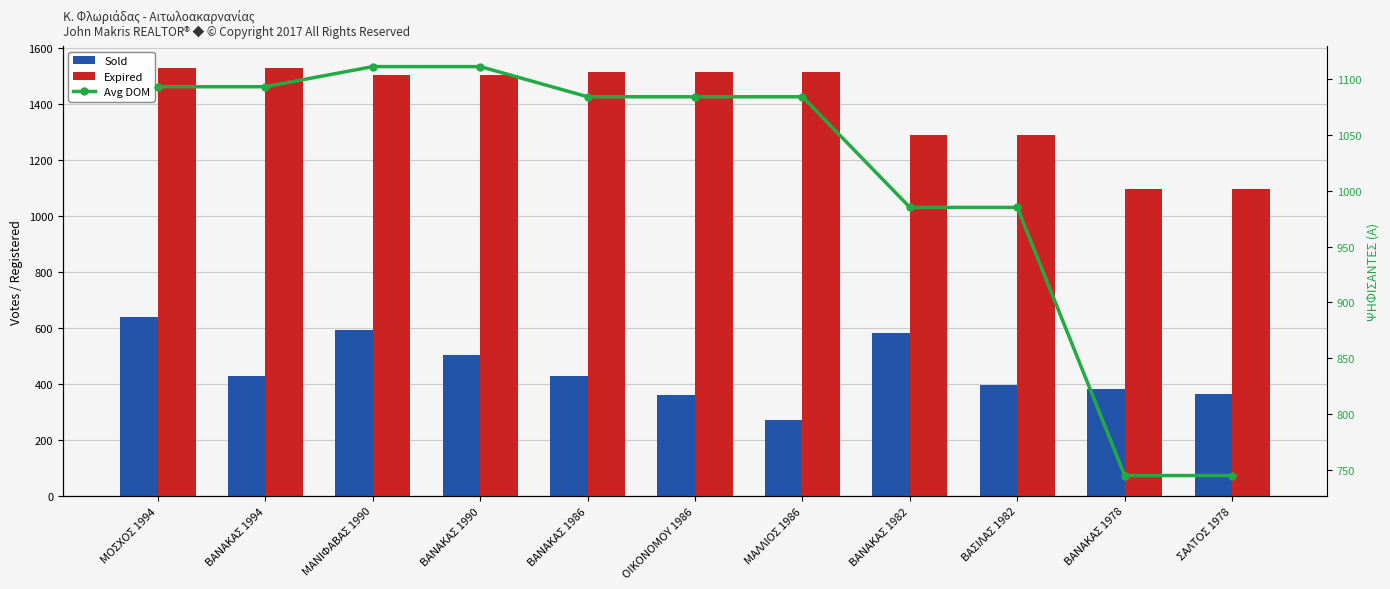

What is the minimum value shown in the chart?

272